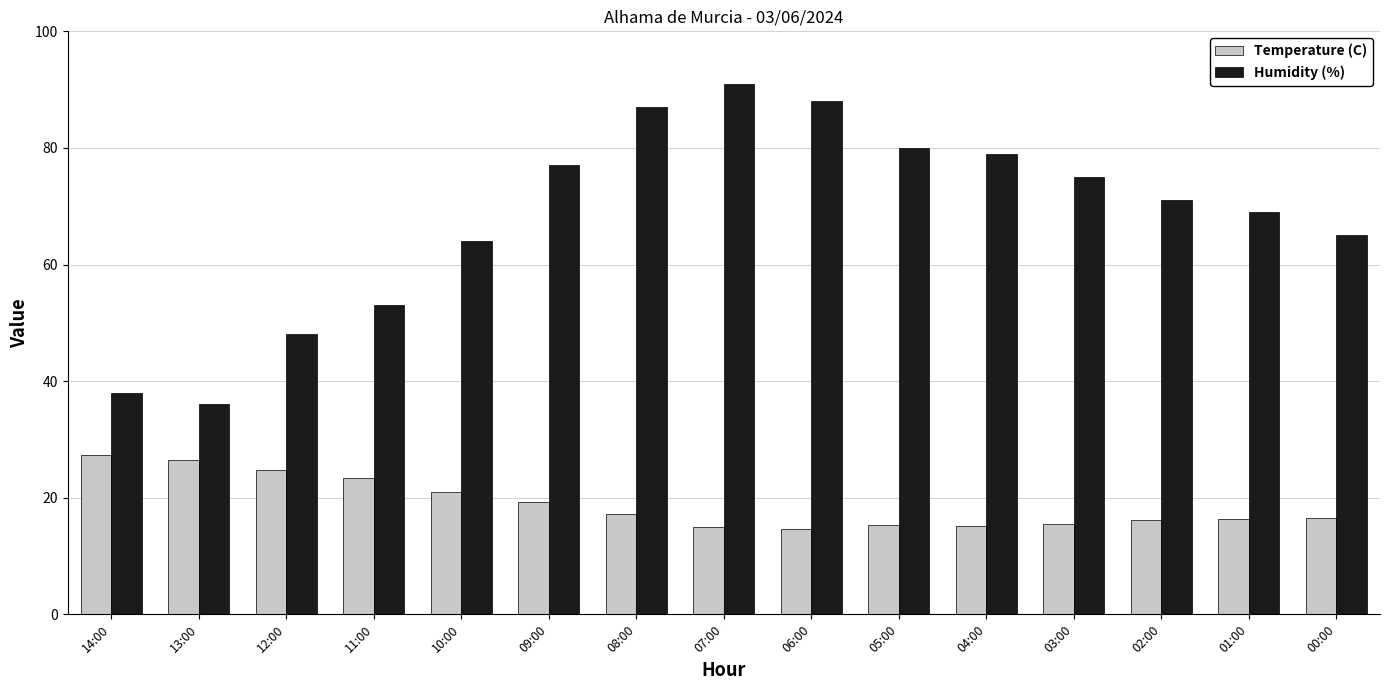

How many data points does each series have?

15